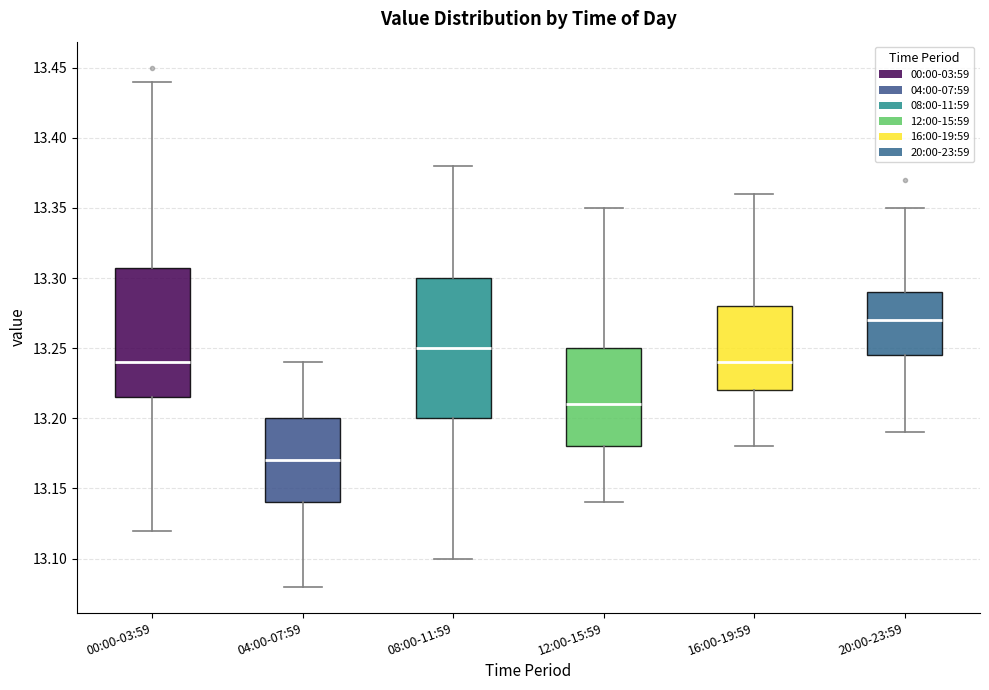

Reading left to right, transcribe this box plot: for each box, give where its median line is, the range the box spans, and where its two whiskers end, as read against the y-axis. The values are not printed on the chart, so give them approximately, as read against the axis.

00:00-03:59: median 13.240, box 13.215 to 13.310, whiskers 13.120 to 13.440
04:00-07:59: median 13.170, box 13.140 to 13.200, whiskers 13.080 to 13.240
08:00-11:59: median 13.250, box 13.200 to 13.300, whiskers 13.100 to 13.380
12:00-15:59: median 13.210, box 13.180 to 13.250, whiskers 13.140 to 13.350
16:00-19:59: median 13.240, box 13.220 to 13.280, whiskers 13.180 to 13.360
20:00-23:59: median 13.270, box 13.245 to 13.290, whiskers 13.190 to 13.350